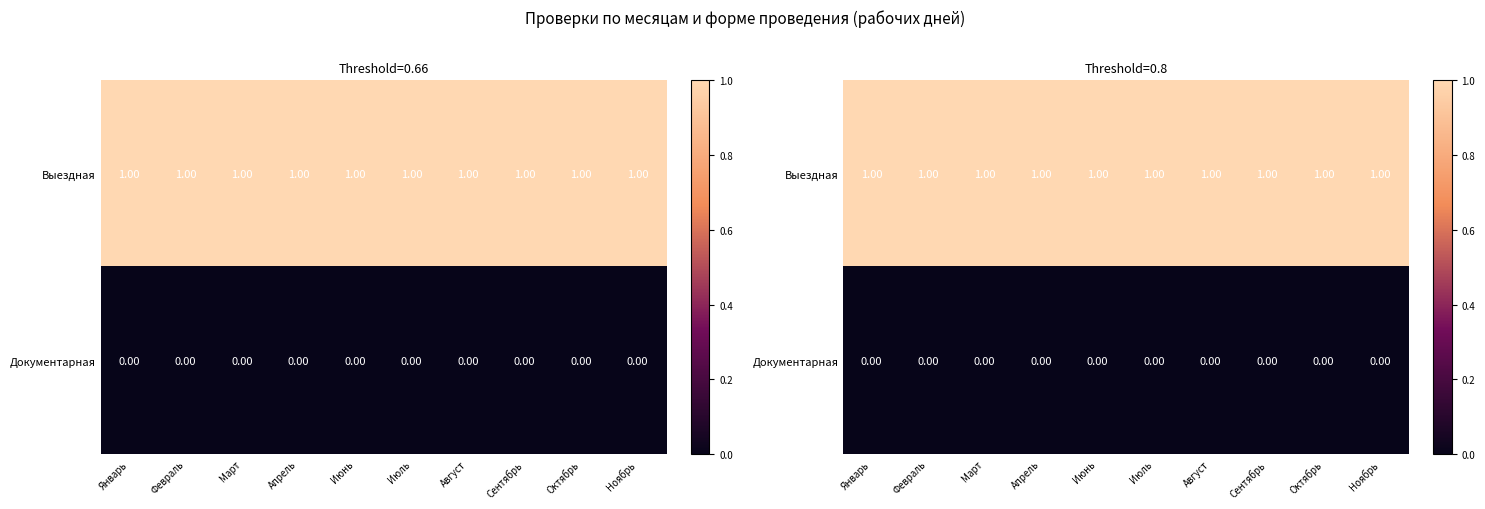

Which series has the largest total across all categories?

Выездная